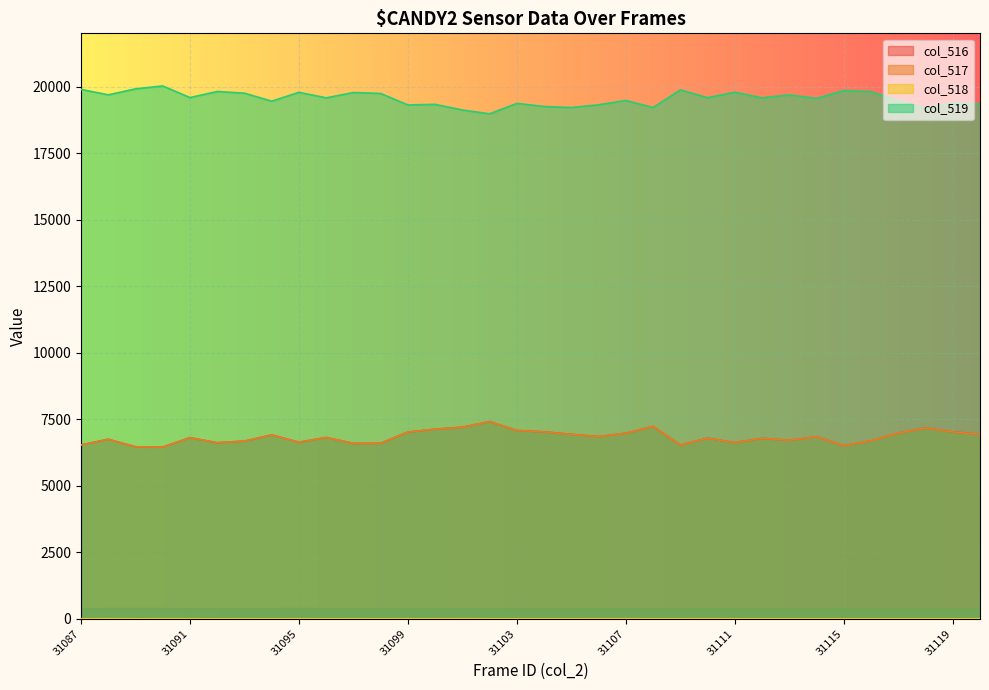

What is the difference between the highest and lowest values at 31094?

19451